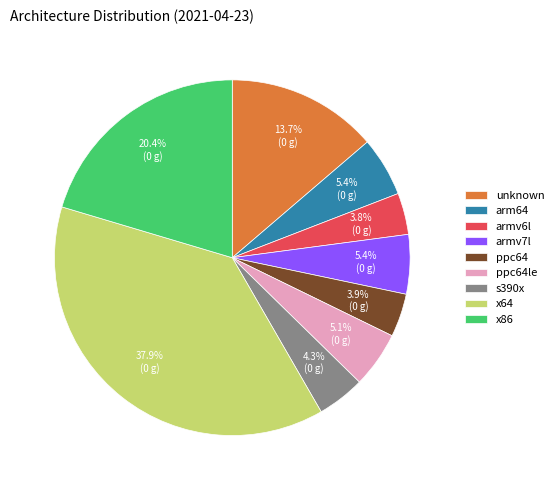

What percentage do x86 and armv6l together represent?

24.2%